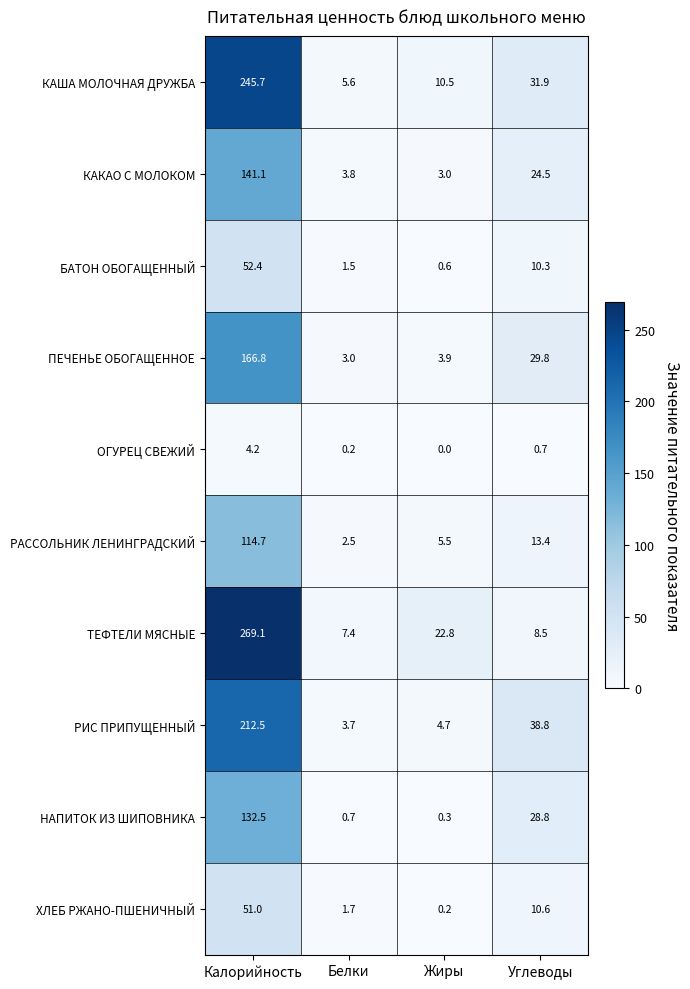

Where is ХЛЕБ РЖАНО-ПШЕНИЧНЫЙ nearest to the value 25?

Углеводы